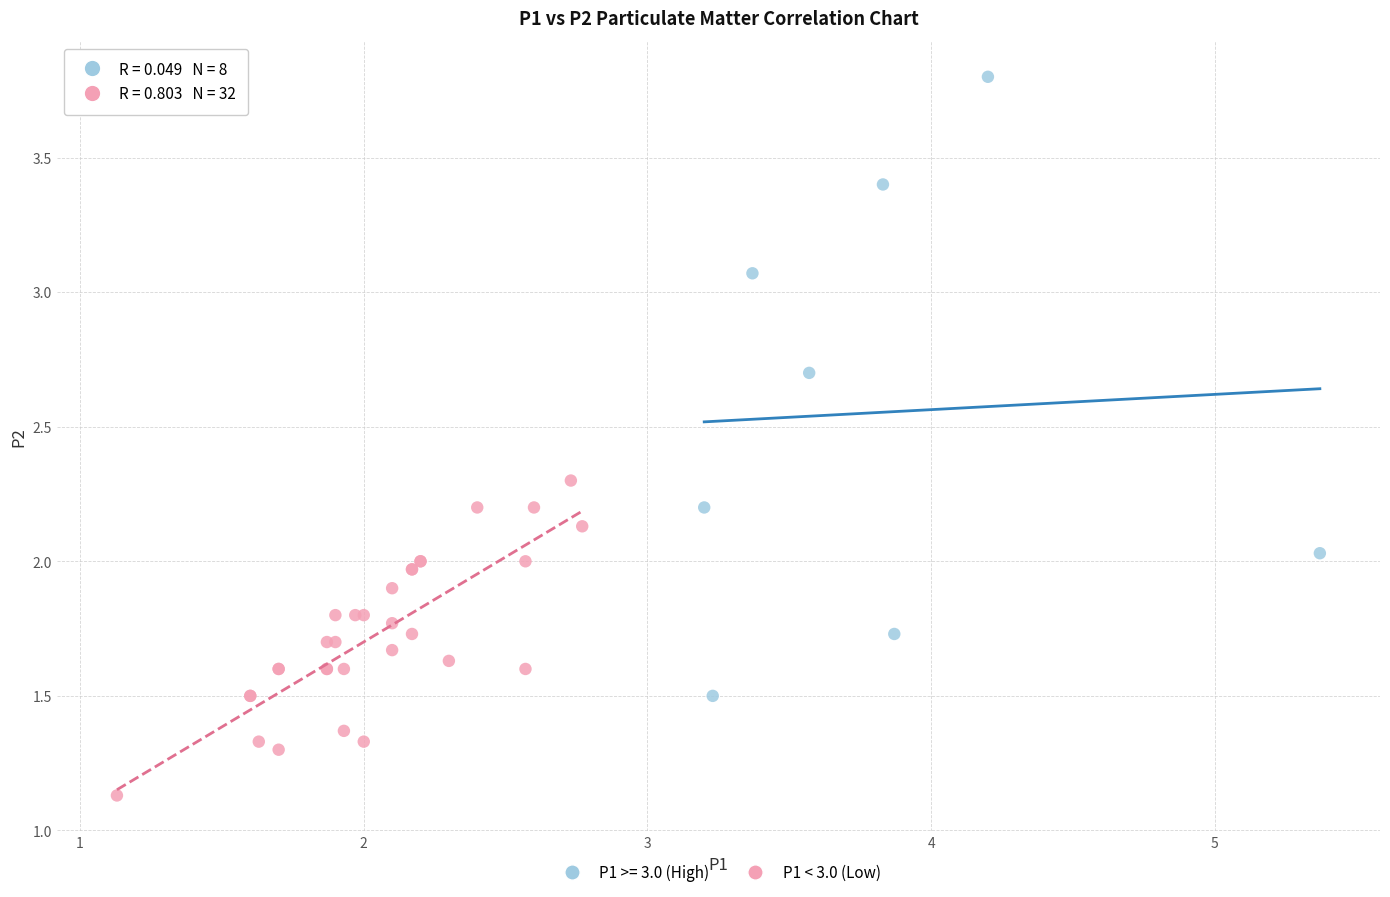

Which series contains the lowest Y value?

P1 < 3.0 (Low)